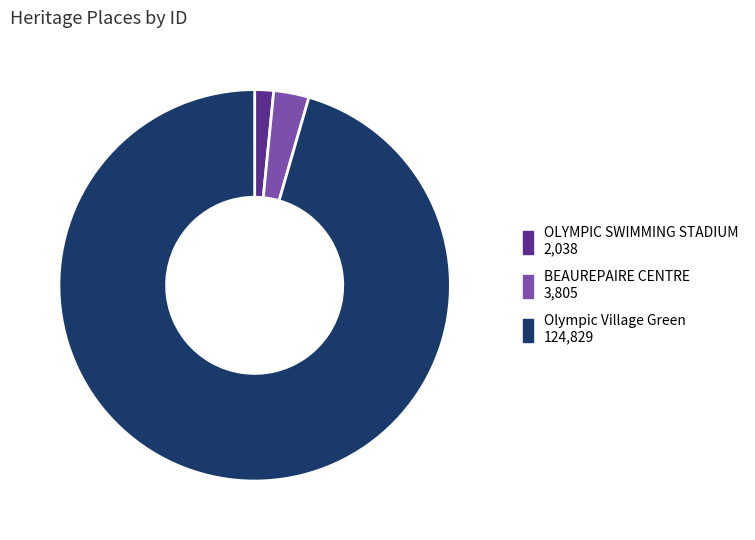

Rank the categories by value from highest to lowest.

Olympic Village Green, BEAUREPAIRE CENTRE, OLYMPIC SWIMMING STADIUM